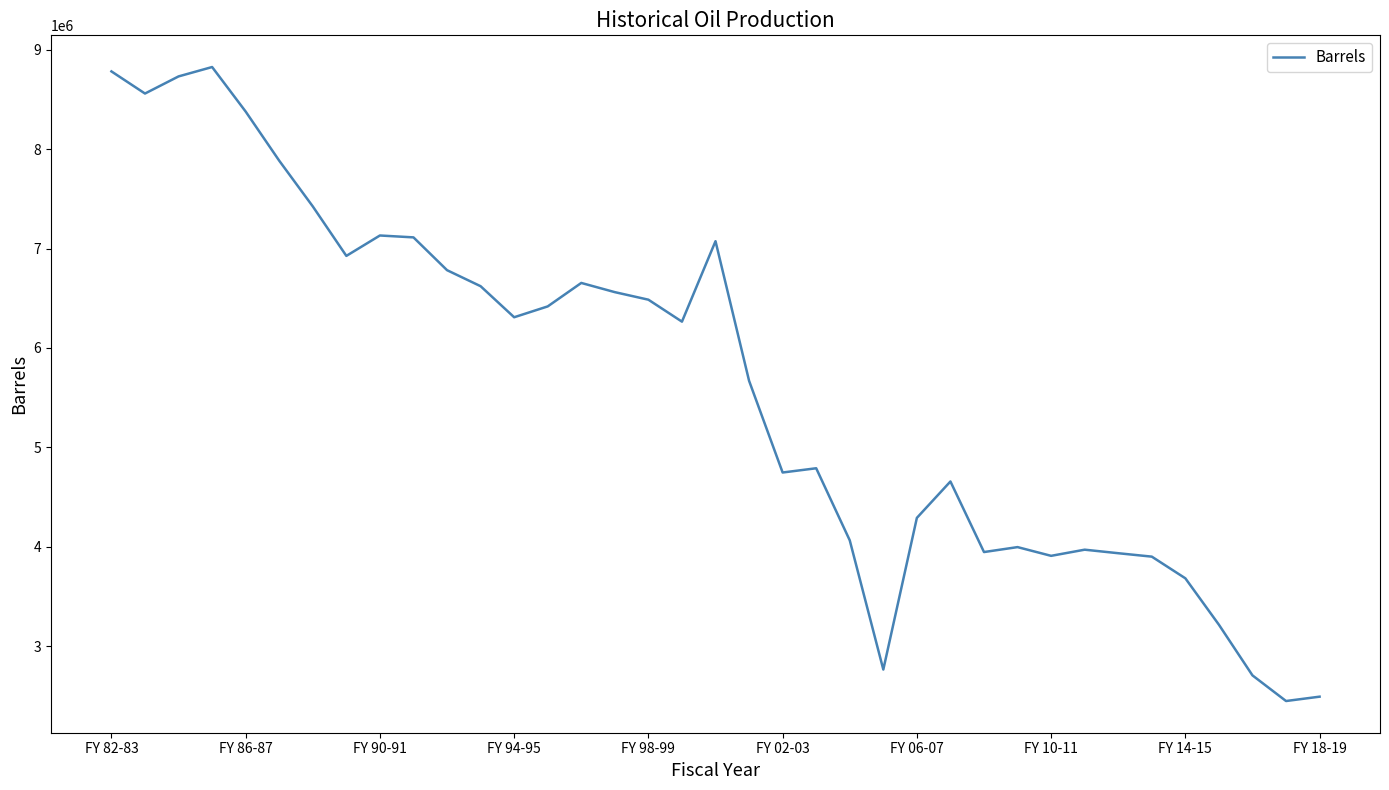

What is the maximum value shown in the chart?

8824976.2